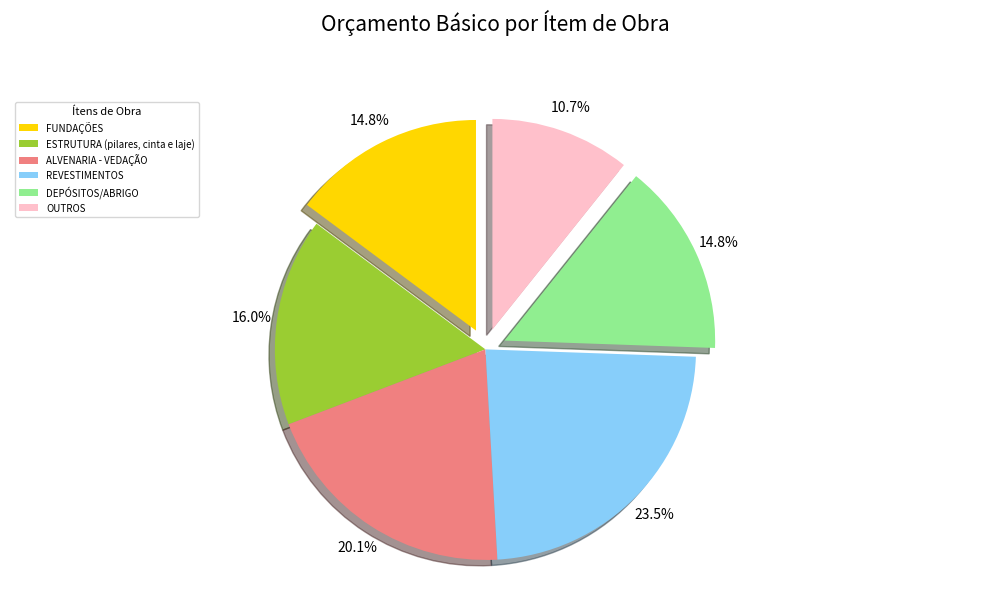

What percentage is NOT represented by ESTRUTURA (pilares, cinta e laje)?

84.0%